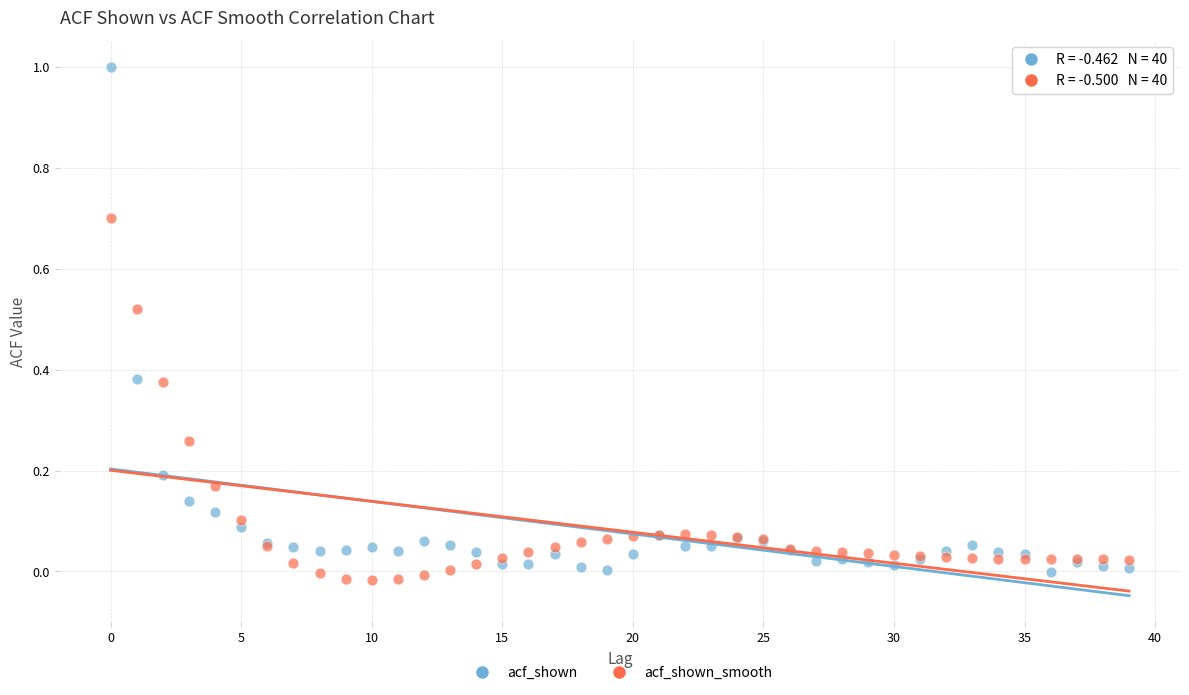

Which series reaches the maximum Y coordinate?

acf_shown